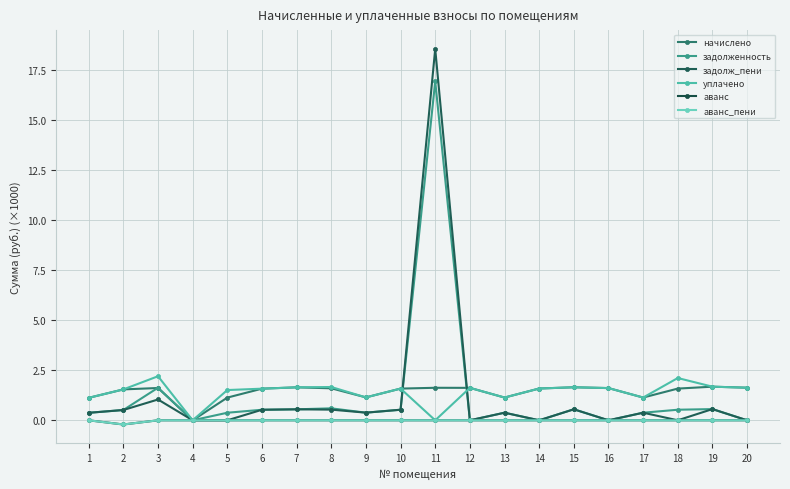

At how many categories does at least one series exceed 14?

1